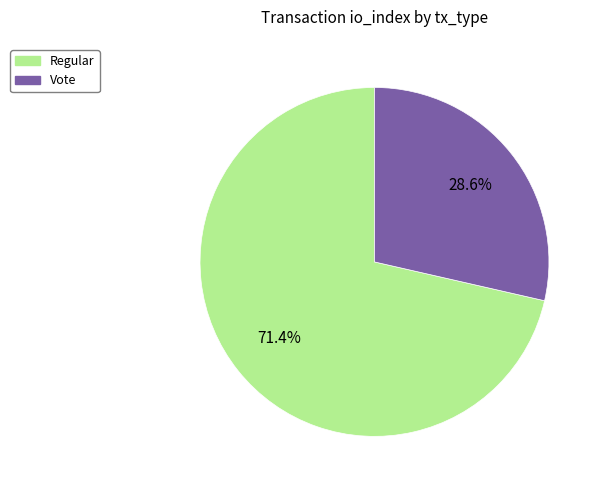

Is it true that Regular is 71% of the pie?

True